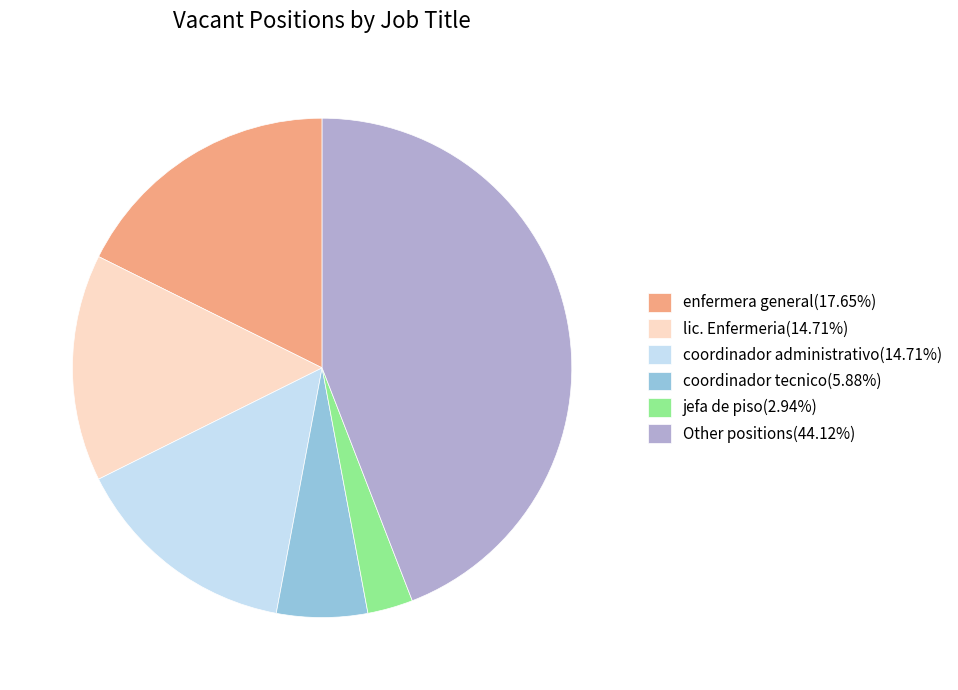

Is there a majority slice in this chart?

No